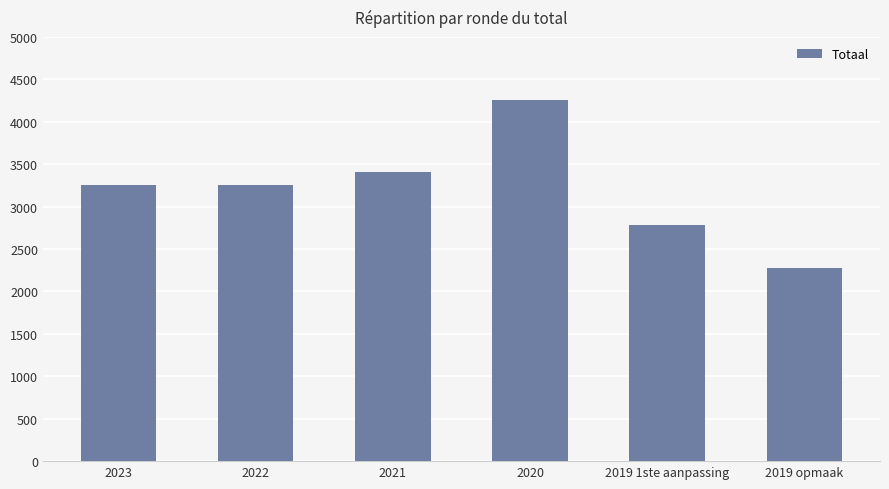

What is the value of the 6th bar from the left?

2281